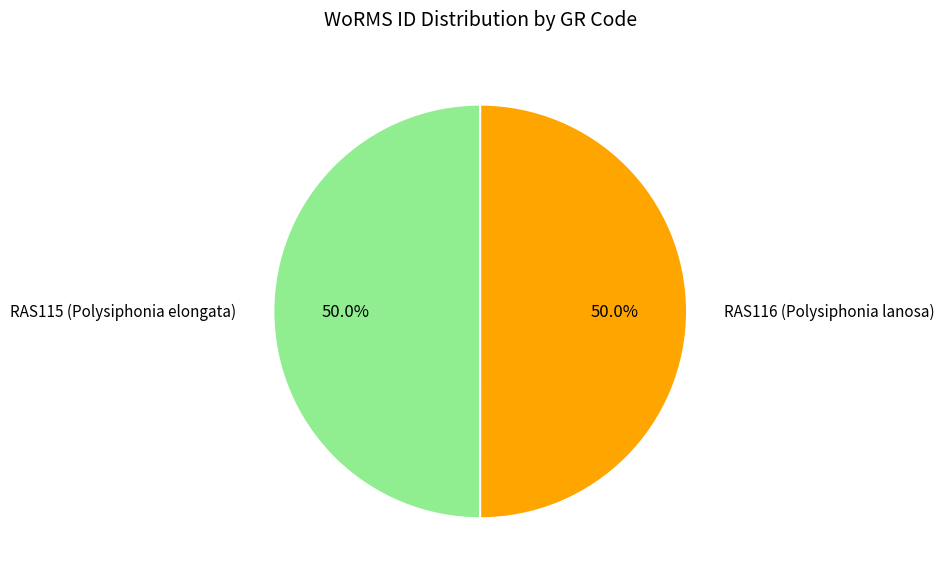

Do RAS115 (Polysiphonia elongata) and RAS116 (Polysiphonia lanosa) together represent more than half of the pie?

Yes